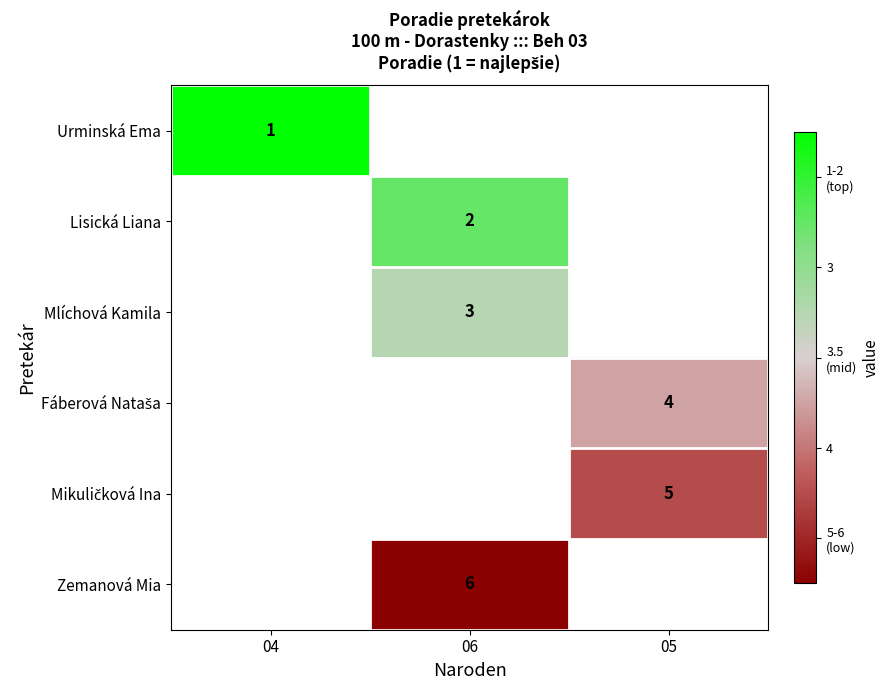

Count the number of data series in this chart.

6